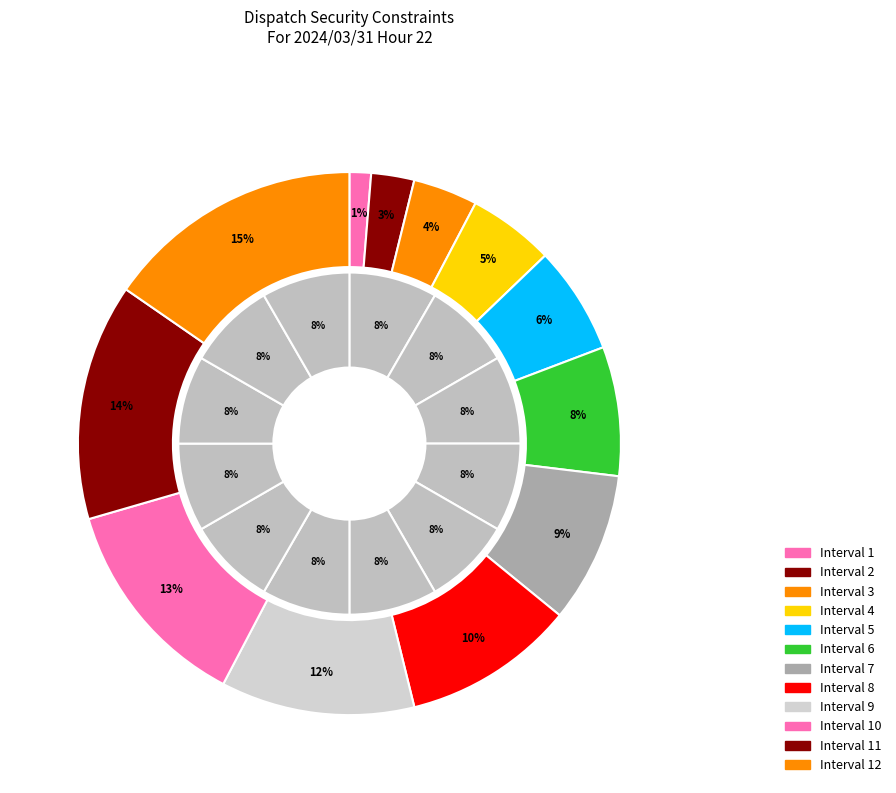

What is the change in value from 8 to 9?

+1